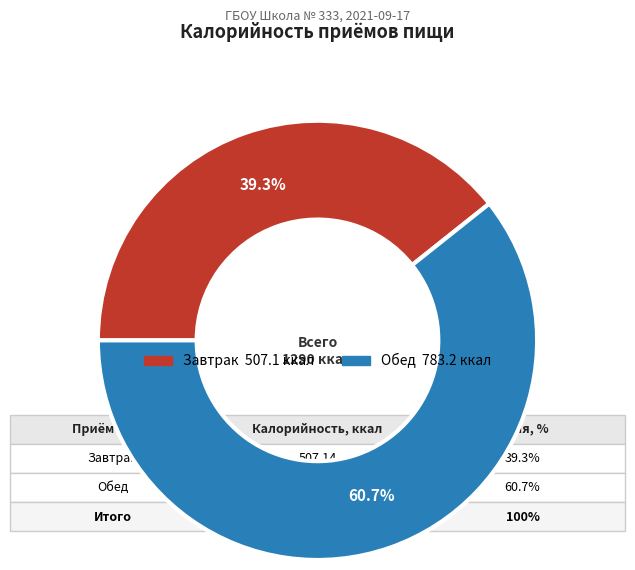

The Обед slice represents 51% of the pie. True or false?

False